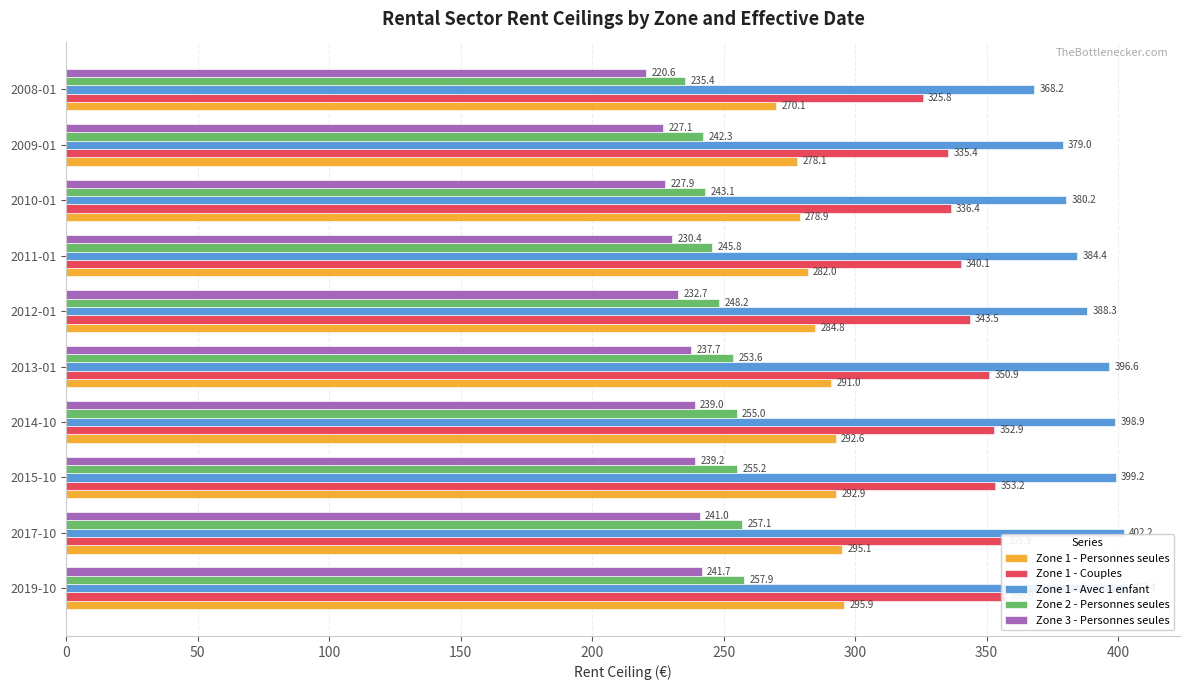

Which series has the widest spread of values?

Zone 1 - Avec 1 enfant